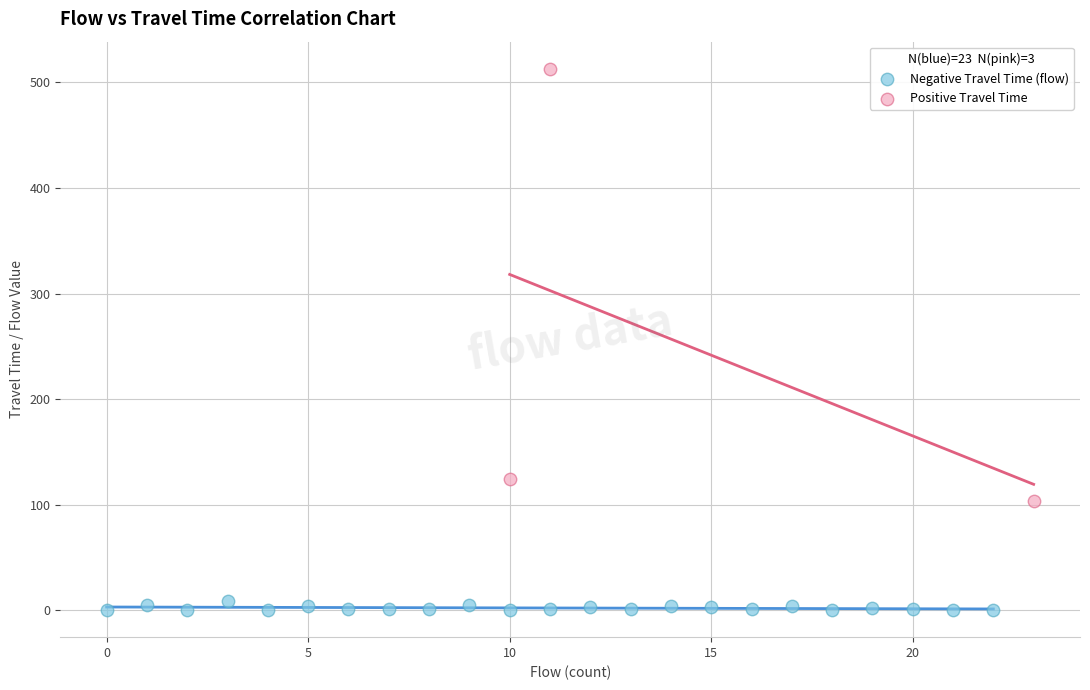

Which series has the largest Y range (max minus min)?

Positive Travel Time